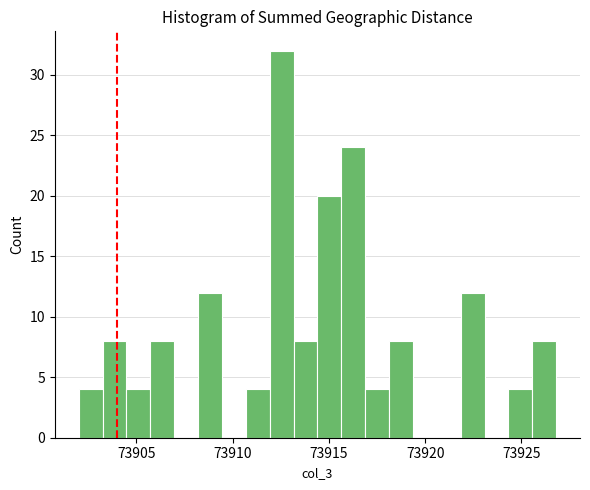

Read against the x-axis, roughly where is the centre of the tallest bar?

73912.5